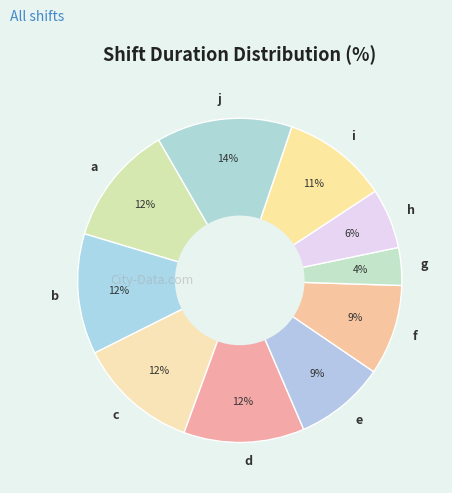

Is the sum of i and g greater than half?

No